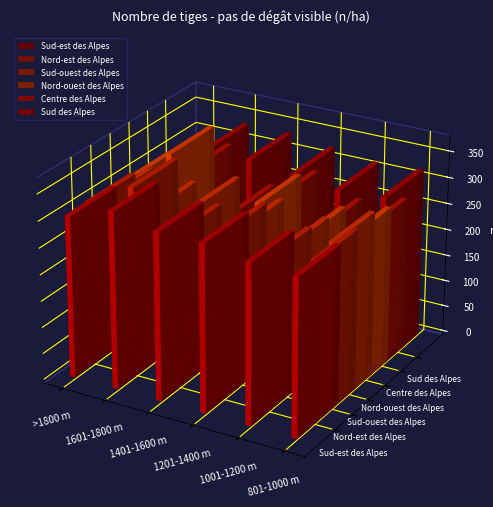

Which category has the lowest value across all series?

>1800 m